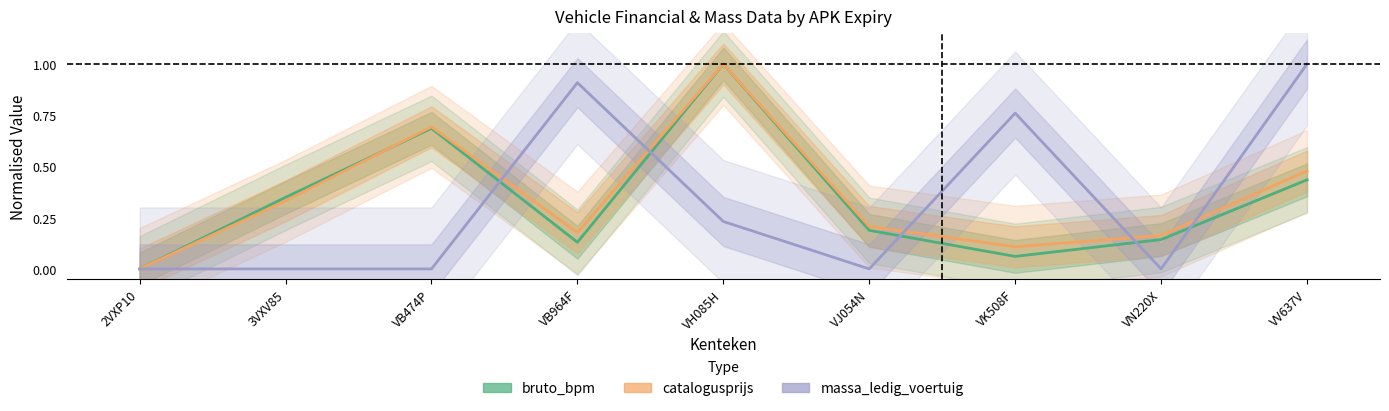

Is the value of massa_ledig_voertuig at VK508F greater than the value of bruto_bpm at VB964F?

Yes